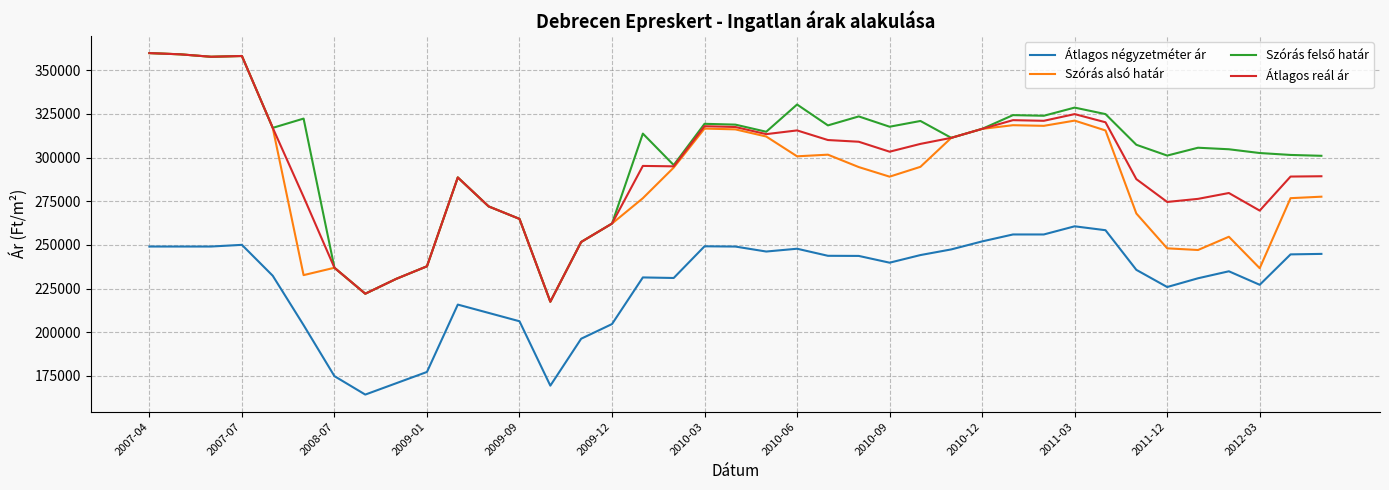

True or false: Átlagos négyzetméter ár and Átlagos reál ár cross at least once.

False